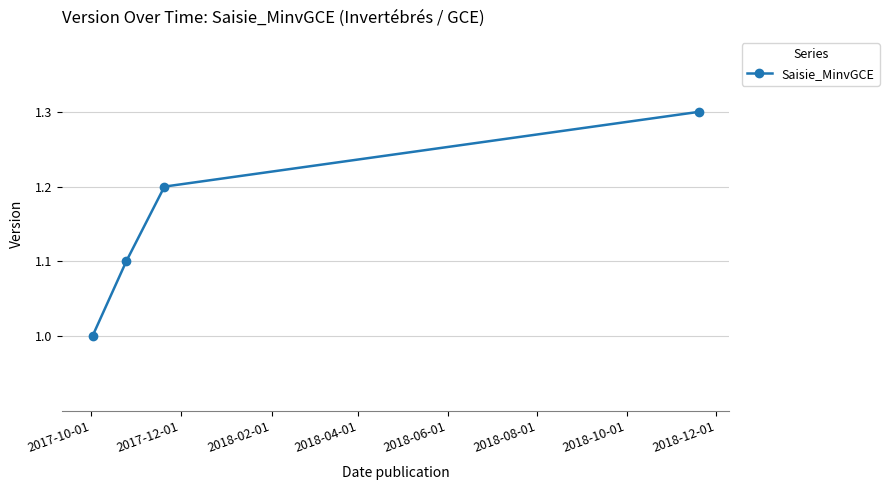

What is the sum of all values?

4.6